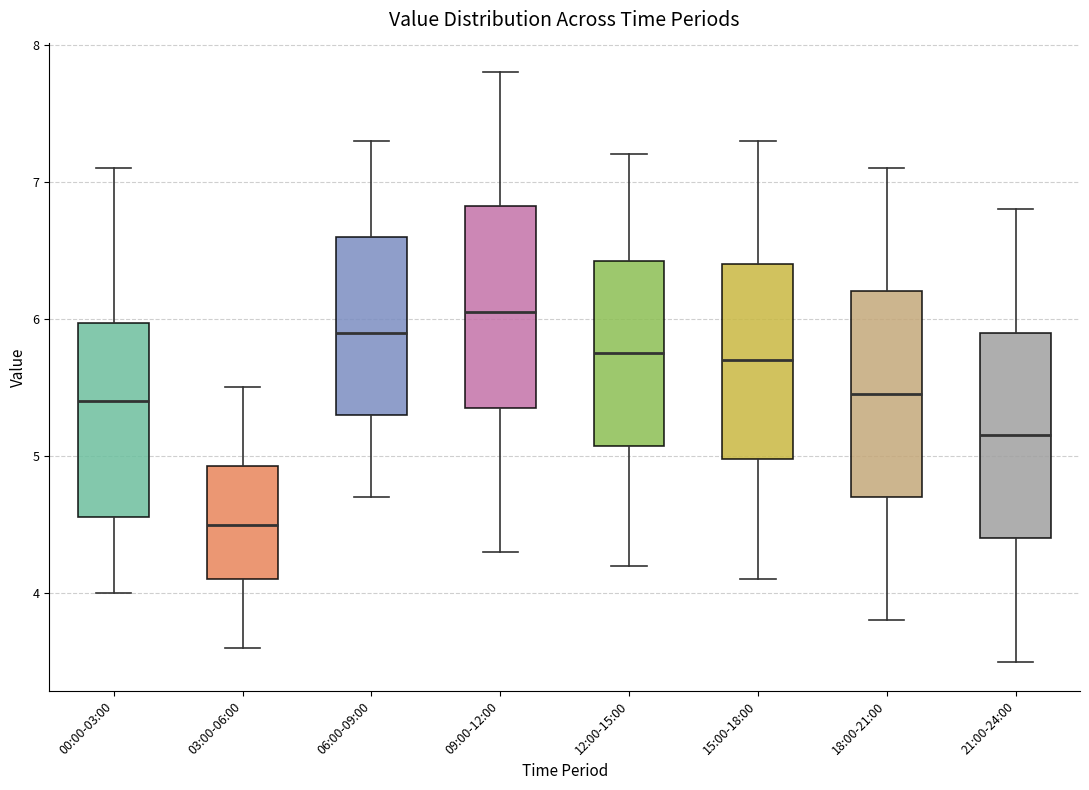

Which box's median line is the lowest?

03:00-06:00